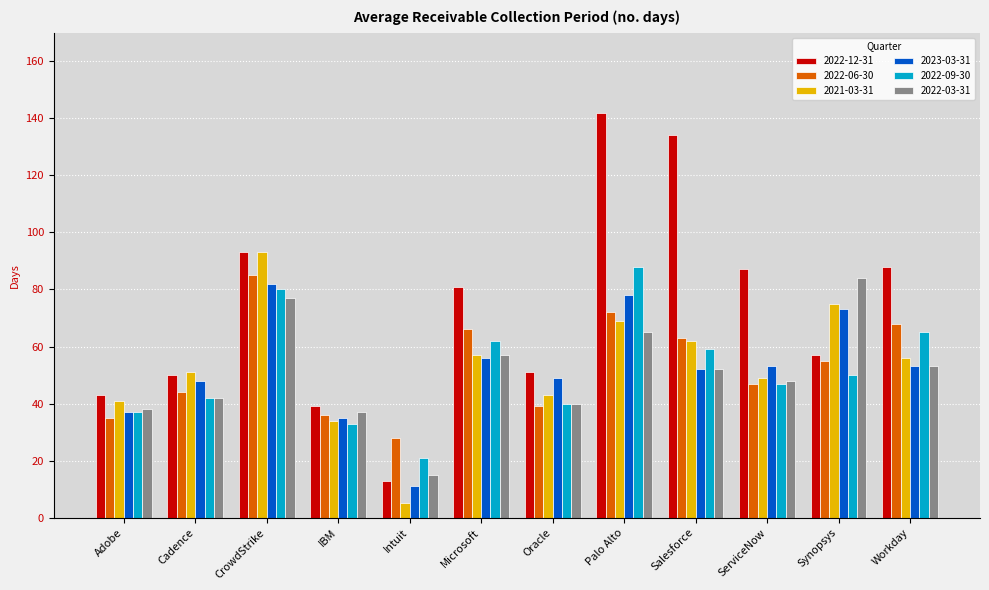

Is the value of 2022-09-30 at CrowdStrike greater than the value of 2022-06-30 at Adobe?

Yes